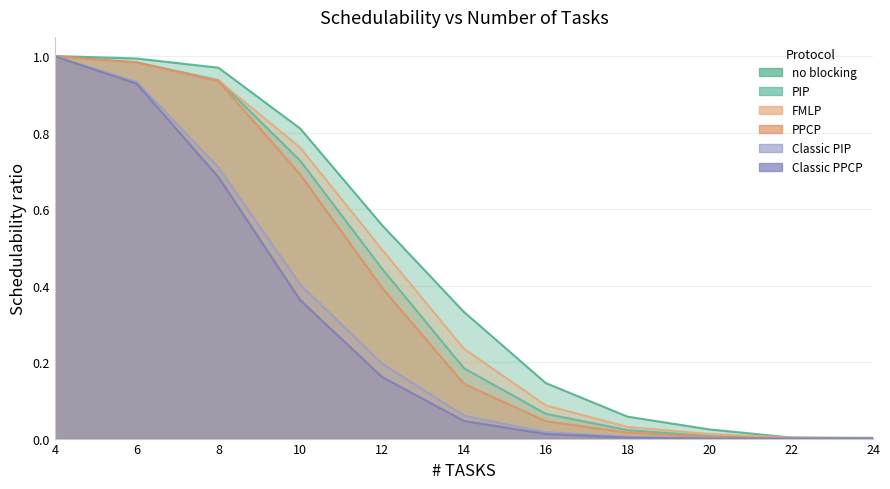

Which series has the widest spread of values?

PIP